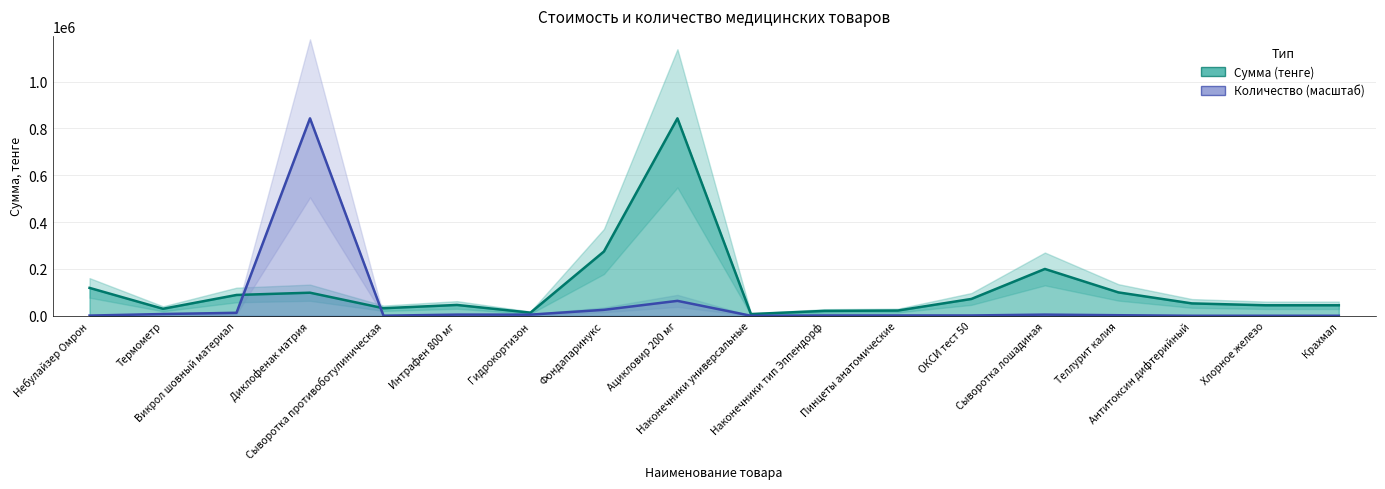

Reading right to left, transcribe all the data shown in this chart.

Сумма (тенге): Крахмал=45000.0	Хлорное железо=45000.0	Антитоксин дифтерийный=53000.0	Теллурит калия=100000.0	Сыворотка лошадиная=200000.0	ОКСИ тест 50=72000.0	Пинцеты анатомические=22500.0	Наконечники тип Эппендорф=21000.0	Наконечники универсальные=7500.0	Ацикловир 200 мг=842805.0	Фондапаринукс=274612.0	Гидрокортизон=13458.0	Интрафен 800 мг=46391.2	Сыворотка противоботулиническая=32400.0	Диклофенак натрия=98670.0	Викрол шовный материал=89000.0	Термометр=30000.0	Небулайзер Омрон=119200.0
Количество: Крахмал=255.4	Хлорное железо=255.4	Антитоксин дифтерийный=255.4	Теллурит калия=2554.0	Сыворотка лошадиная=5107.9	ОКСИ тест 50=1532.4	Пинцеты анатомические=1532.4	Наконечники тип Эппендорф=1532.4	Наконечники универсальные=255.4	Ацикловир 200 мг=63848.9	Фондапаринукс=25539.5	Гидрокортизон=5107.9	Интрафен 800 мг=5107.9	Сыворотка противоботулиническая=510.8	Диклофенак натрия=842805.0	Викрол шовный материал=12769.8	Термометр=7661.9	Небулайзер Омрон=1021.6